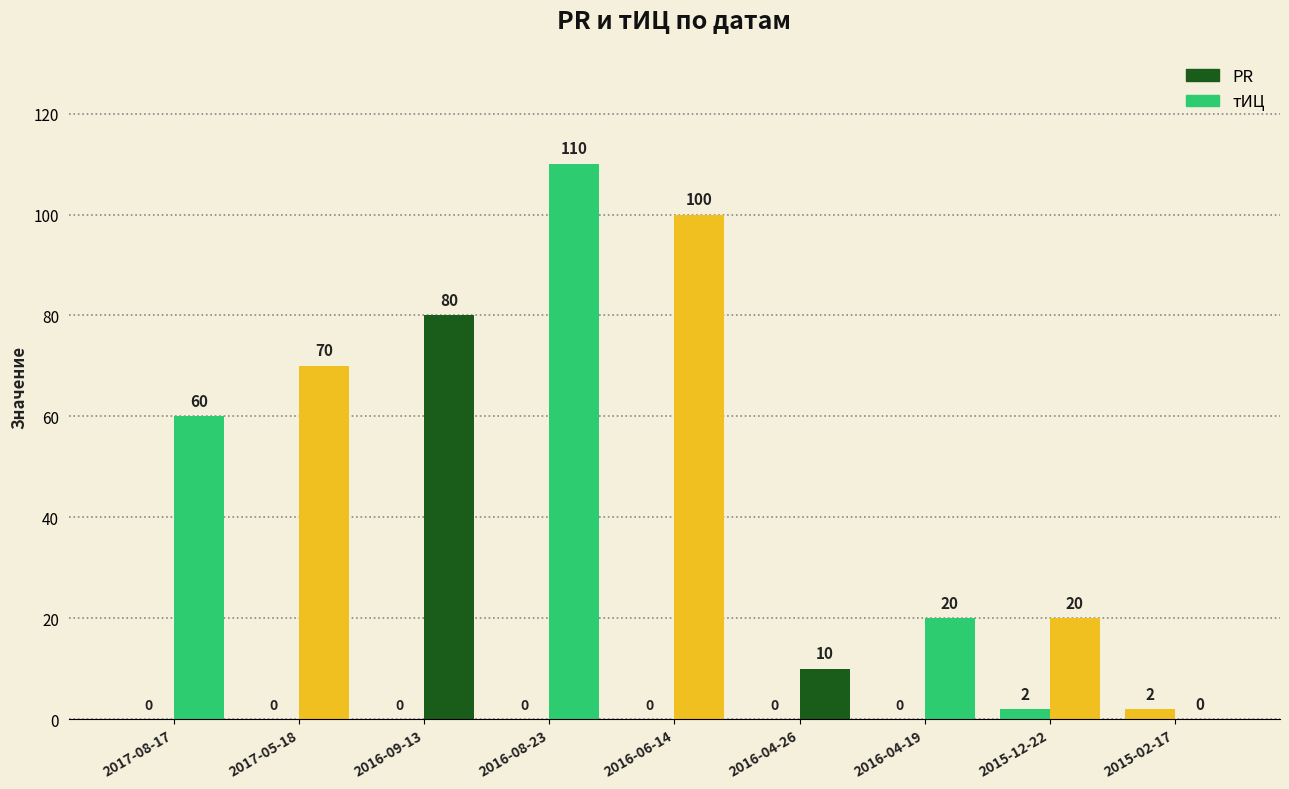

How many values in тИЦ are above zero?

8